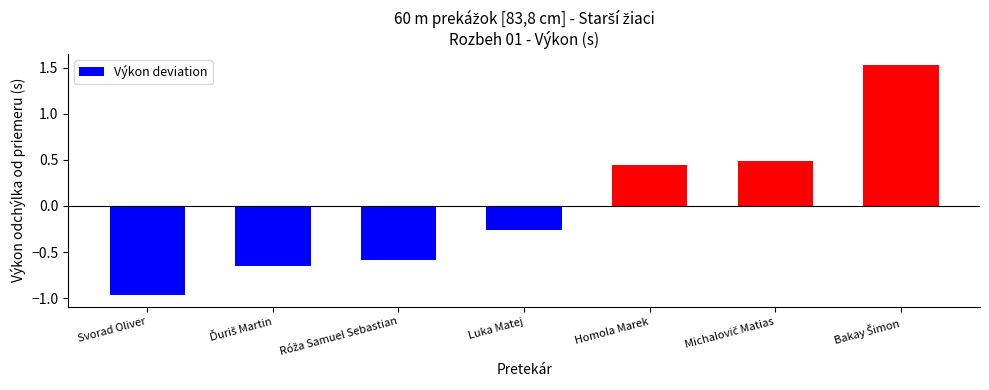

True or false: the data shows -0.1 at Luka Matej.

False